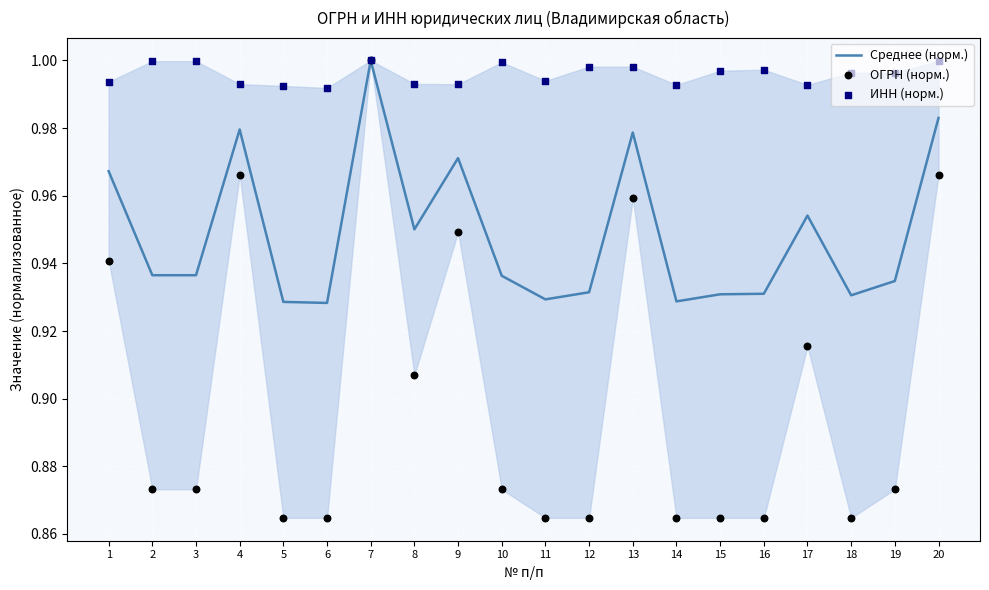

True or false: Среднее (норм.) has a value of 0.5 at 16.

False